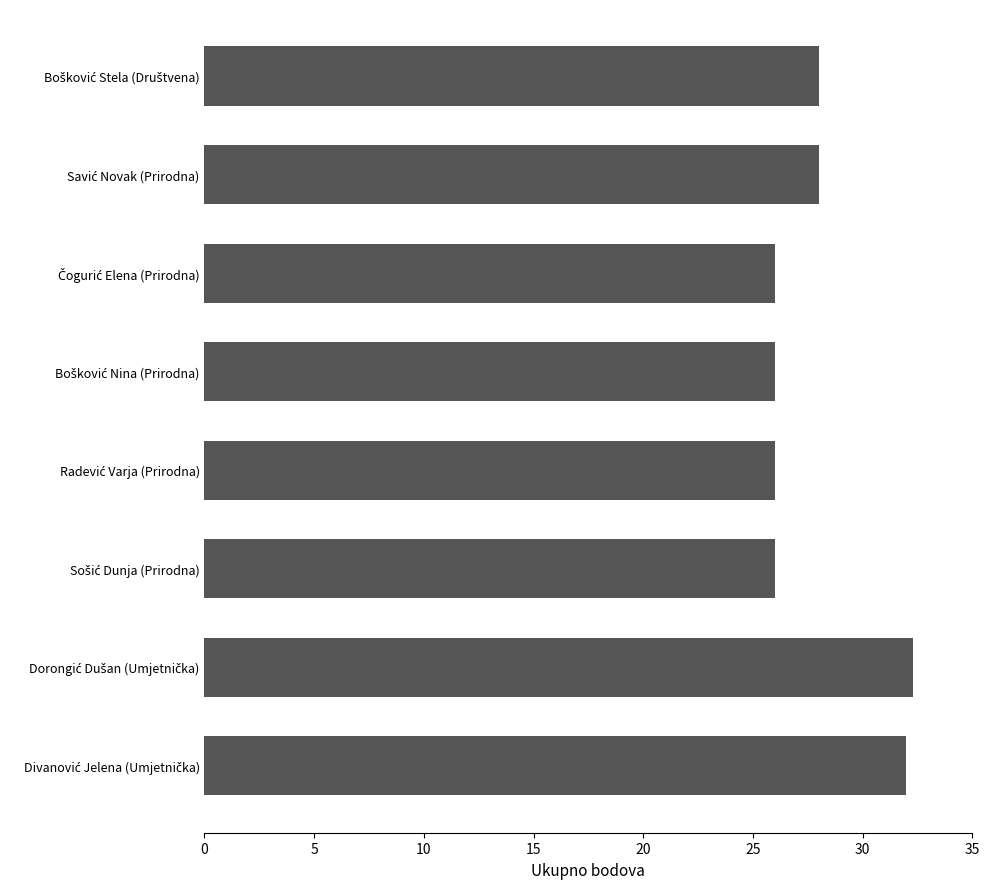

What is the maximum value shown in the chart?

32.3